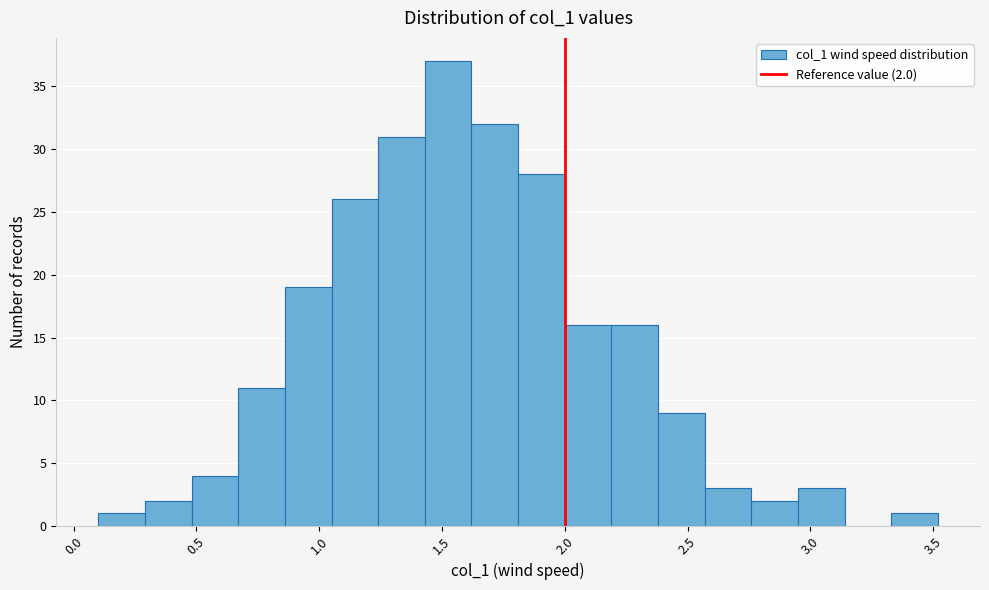

Around what value on the x-axis is the tallest bar? Give the approximate position of its centre, as read against the axis.

1.55